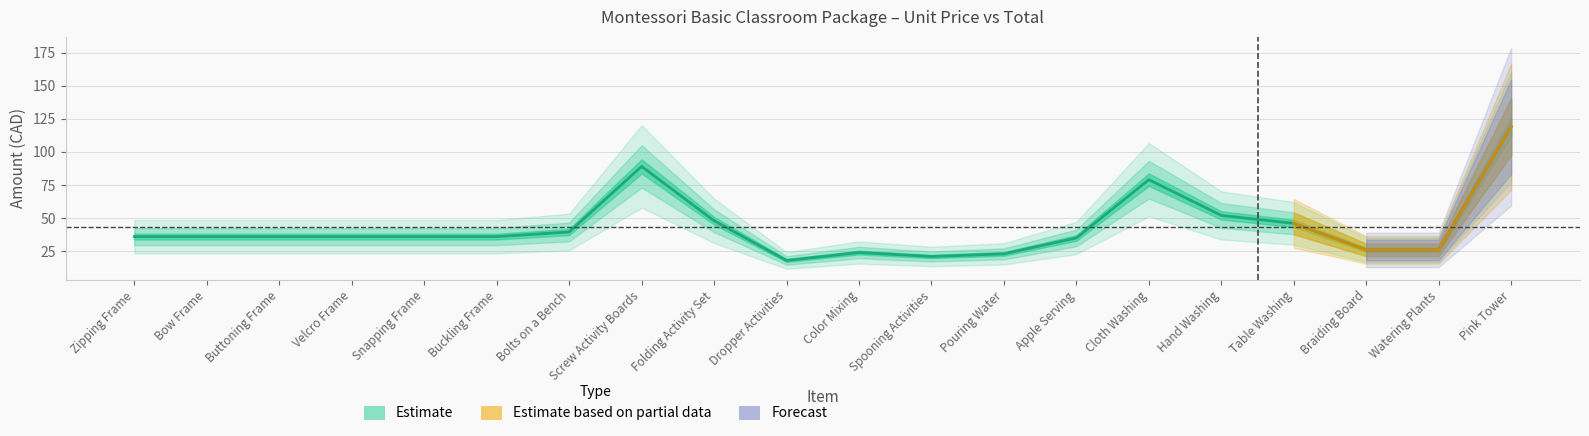

How many points are higher than both their immediate neighbors (excluding endpoints)?

3